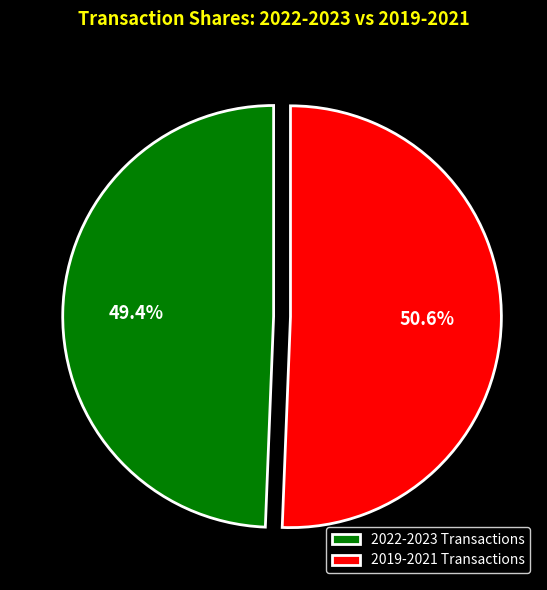

How much of the chart is everything except 2022-2023 Transactions?

50.6%